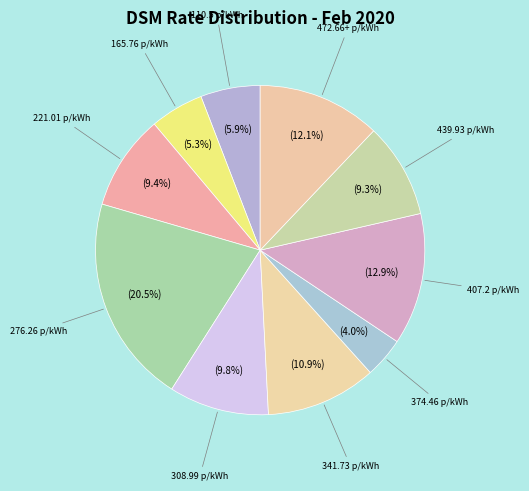

What is the smallest slice in the pie chart?

374.46 p/kWh